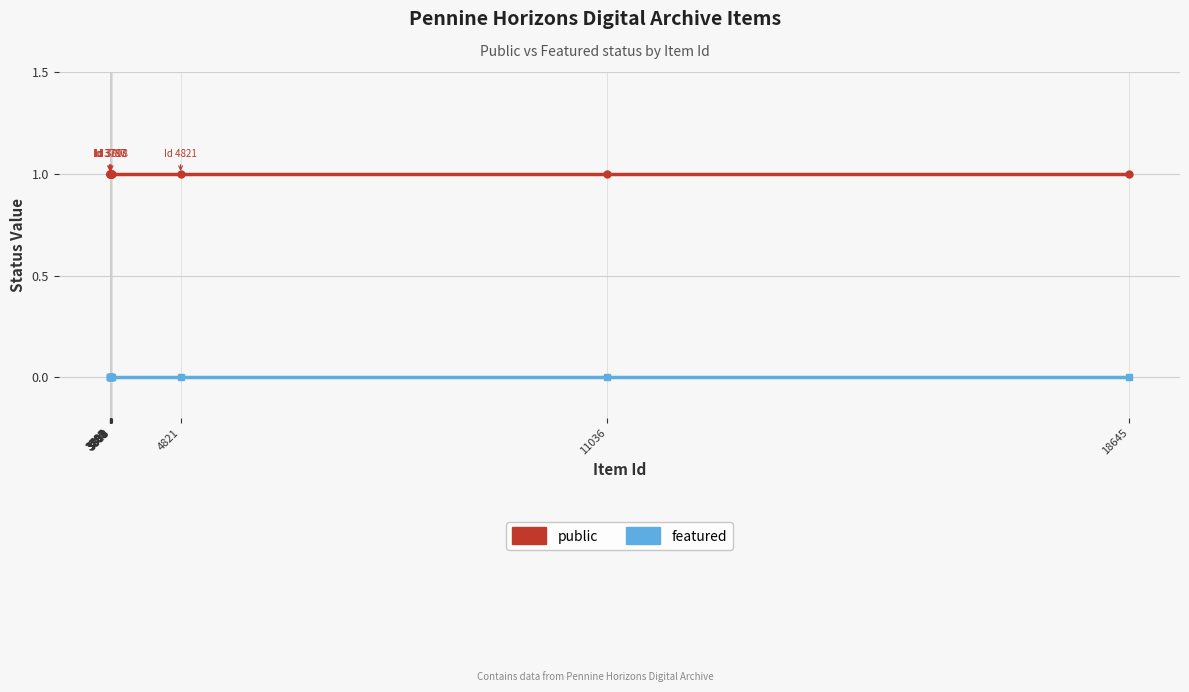

Is this an area chart (filled region under the line)?

No